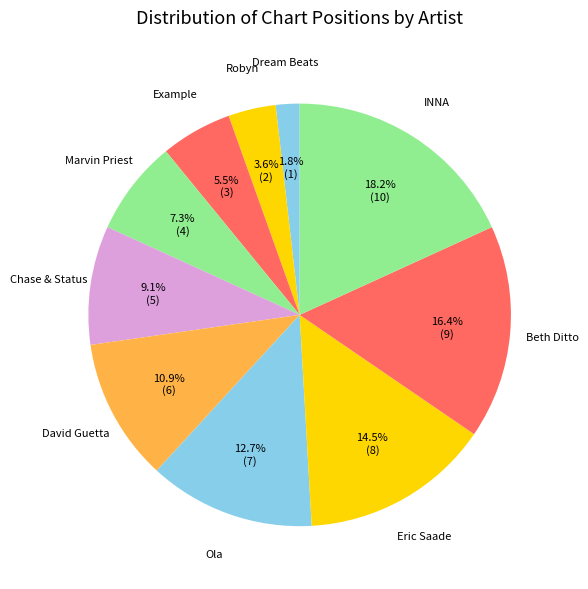

How much of the chart is everything except Chase & Status?

90.9%